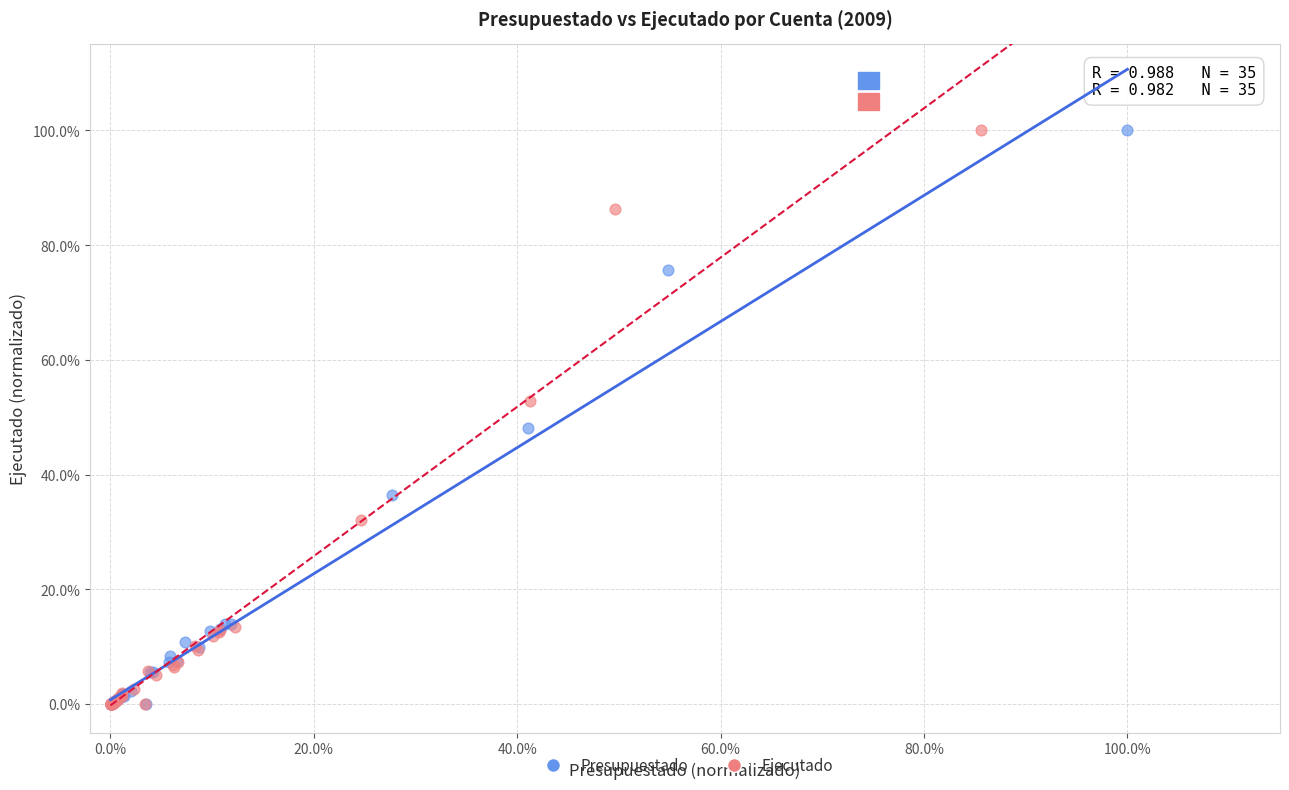

What are all the series names shown in the legend?

Presupuestado, Ejecutado